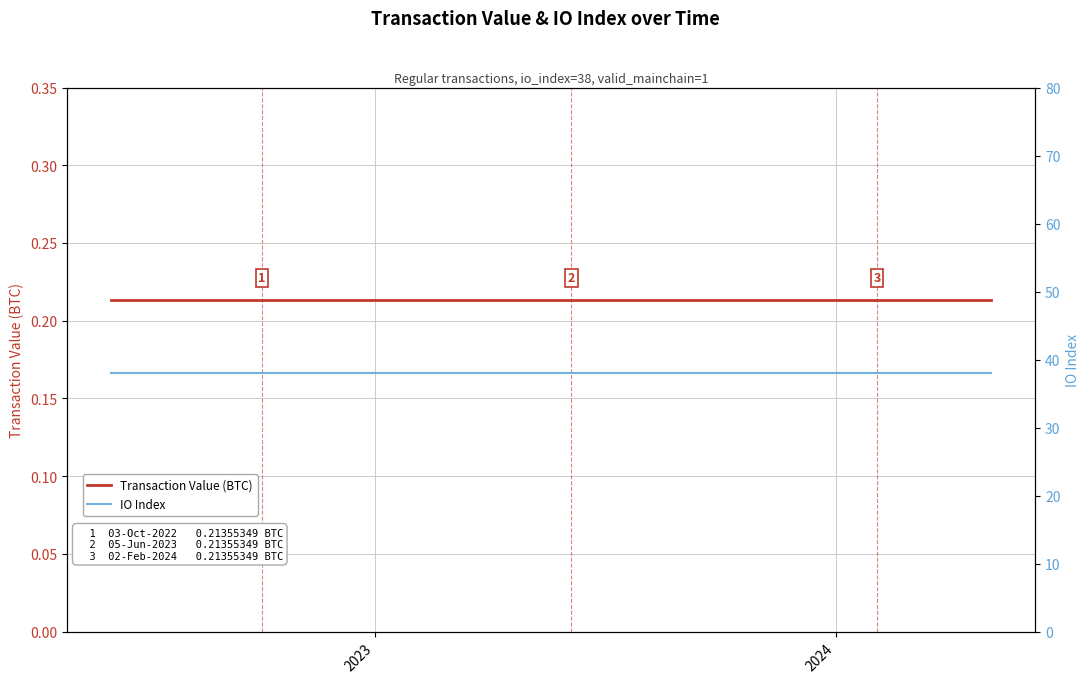

True or false: Transaction Value (BTC) has more than 1 interior local peaks.

False